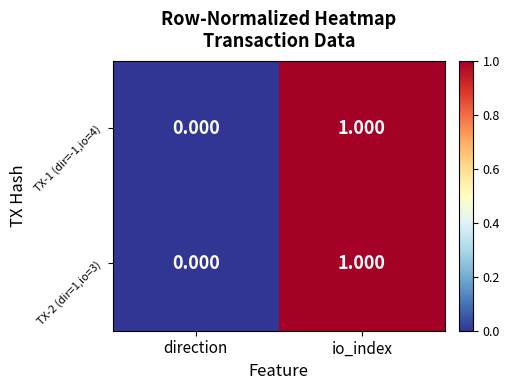

Which category has the lowest value across all series?

direction